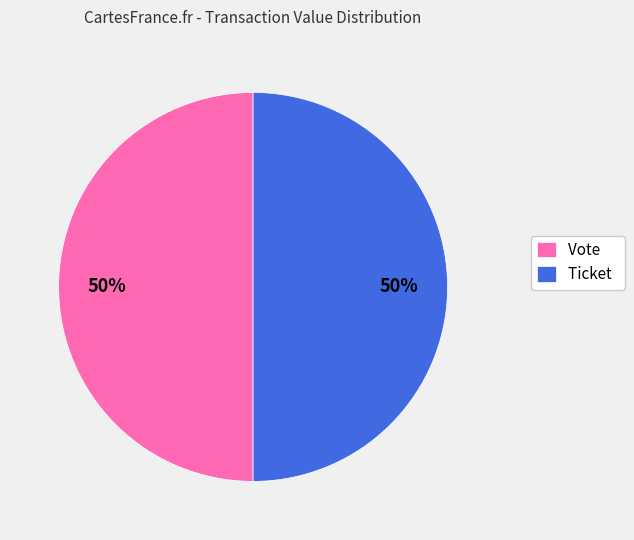

The Ticket slice represents 9% of the pie. True or false?

False